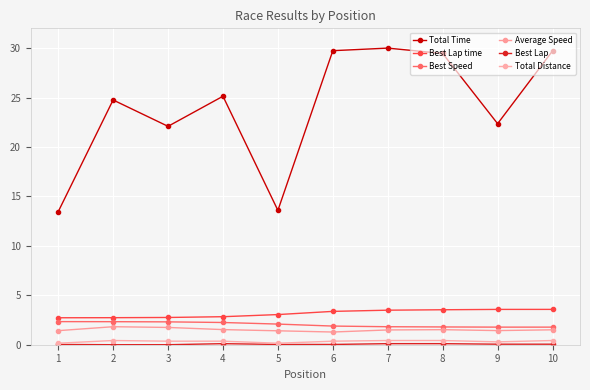

How many distinct data groups are displayed?

6